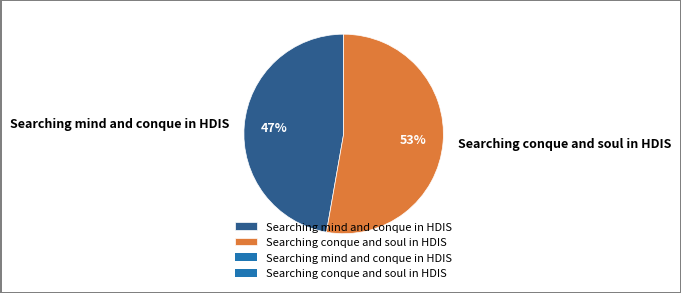

Does Searching mind and conque in HDIS represent more than half of the total?

No